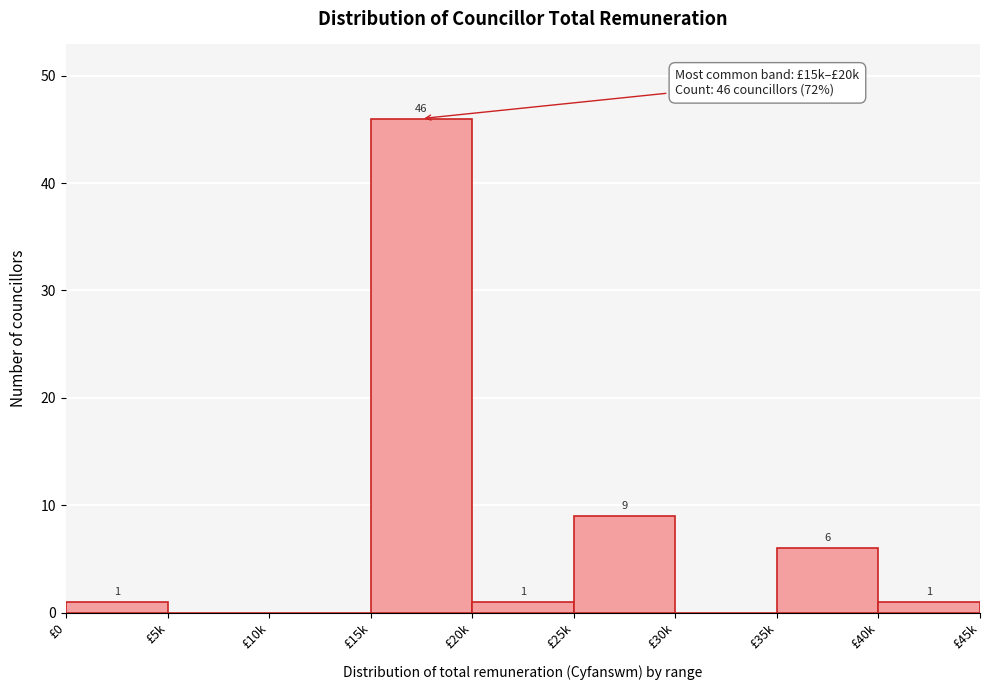

Reading left to right, transcribe all the data shown in this chart.

£0=1	£5k=0	£10k=0	£15k=46	£20k=1	£25k=9	£30k=0	£35k=6	£40k=1